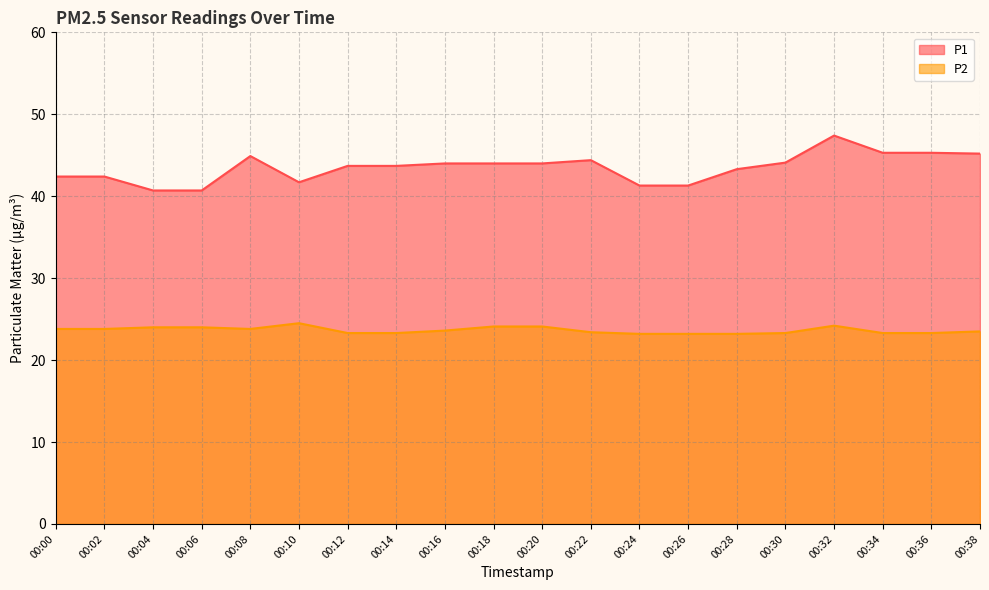

How many categories are shown in the chart?

20